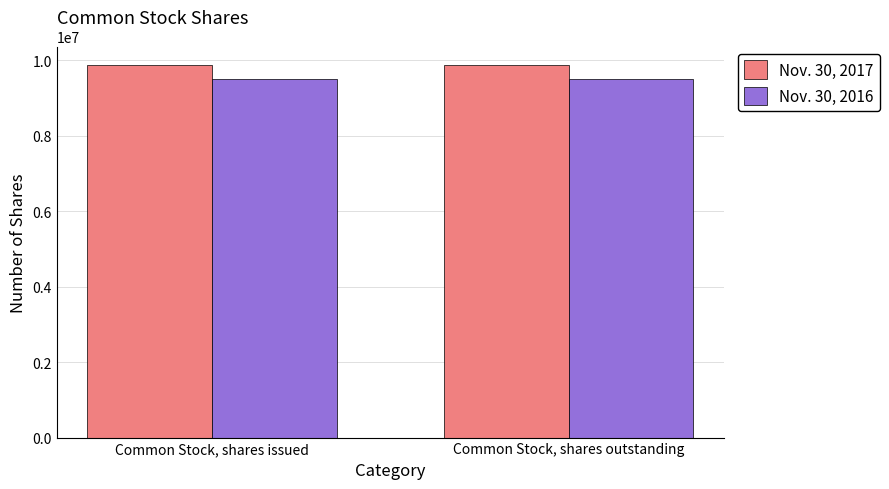

The Nov. 30, 2017 series shows 9872659 at Common Stock, shares outstanding. True or false?

True